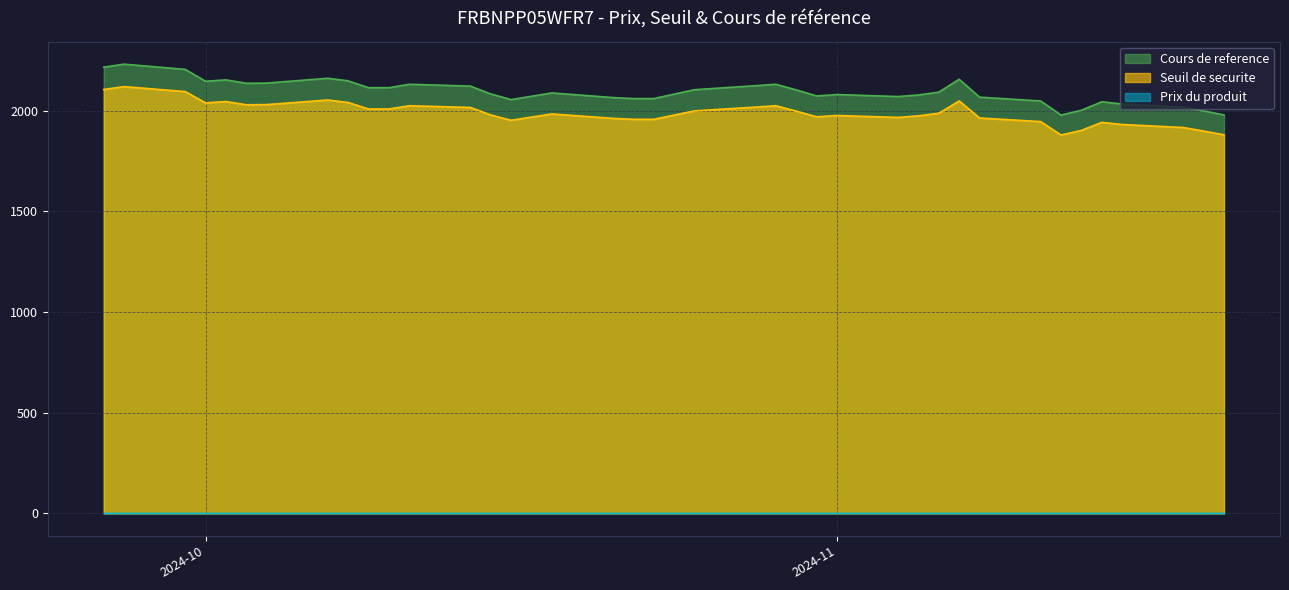

Count the number of data series in this chart.

3